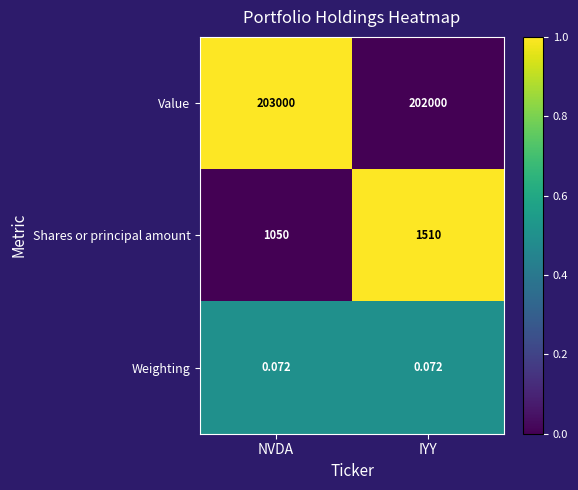

Which series has the largest total across all categories?

Value